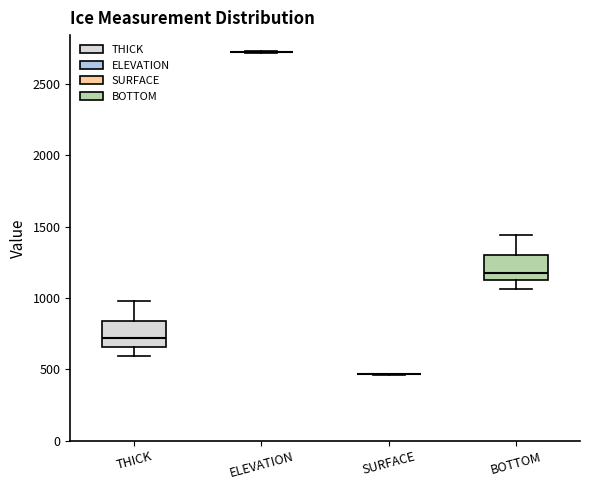

Reading left to right, read every box against the y-axis: the position of its median line, the range the box covers, and the ends of its whiskers. The values are not printed on the chart, so give them approximately, as read against the axis.

THICK: median 700, box 650 to 850, whiskers 600 to 1000
ELEVATION: box collapsed to a line at 2700, whiskers 2700 to 2750
SURFACE: box collapsed to a line at 450, whiskers 450 to 450
BOTTOM: median 1200, box 1150 to 1300, whiskers 1050 to 1450